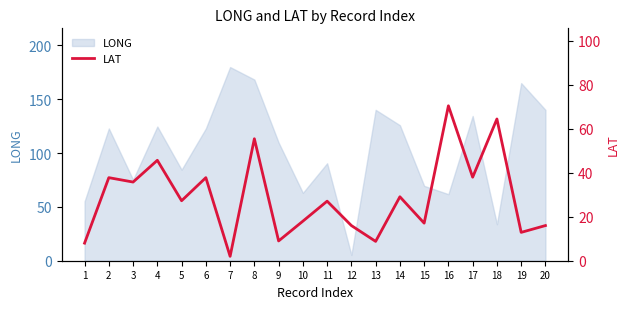

Which category has the highest value in the LONG series?

7